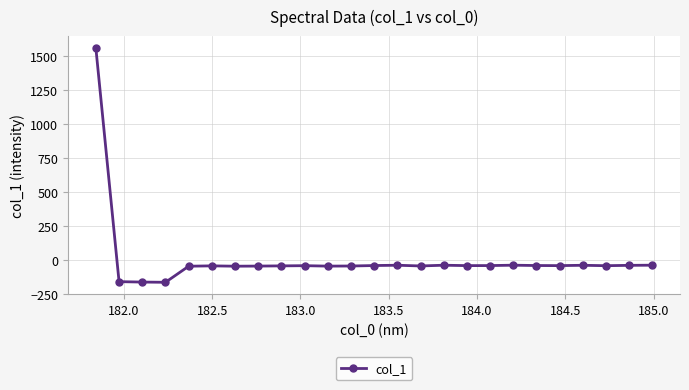

What is the smallest value displayed?

-165.4